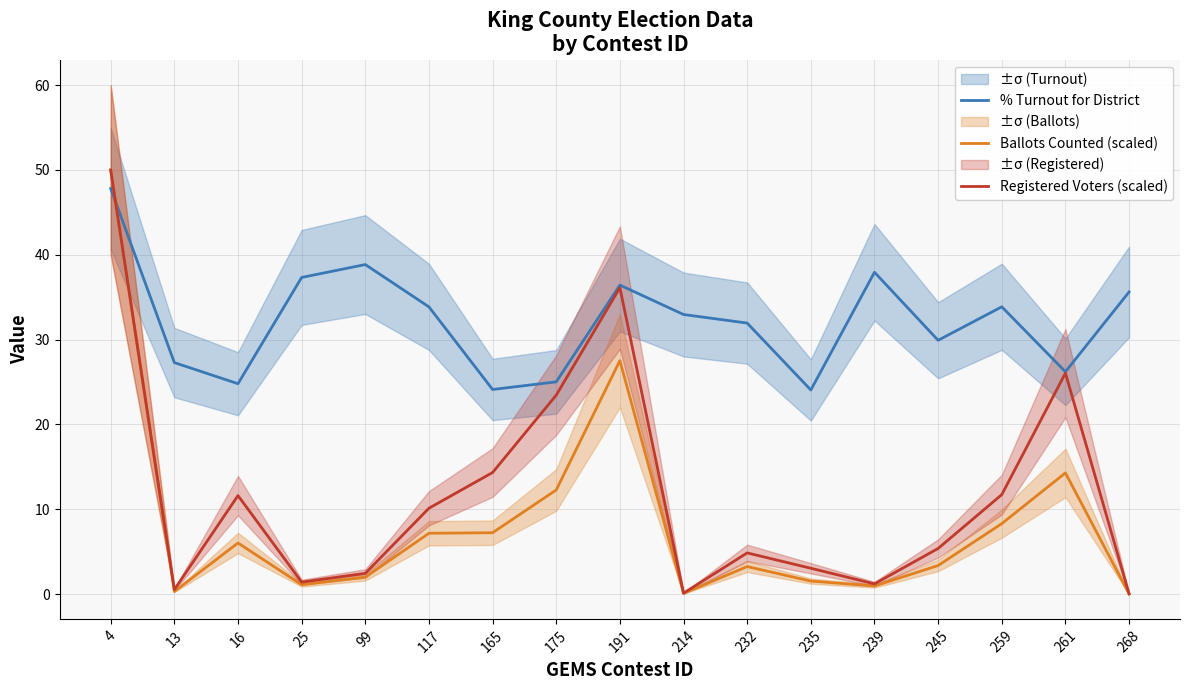

What are all the series names shown in the legend?

% Turnout for District, Ballots Counted (scaled), Registered Voters (scaled)